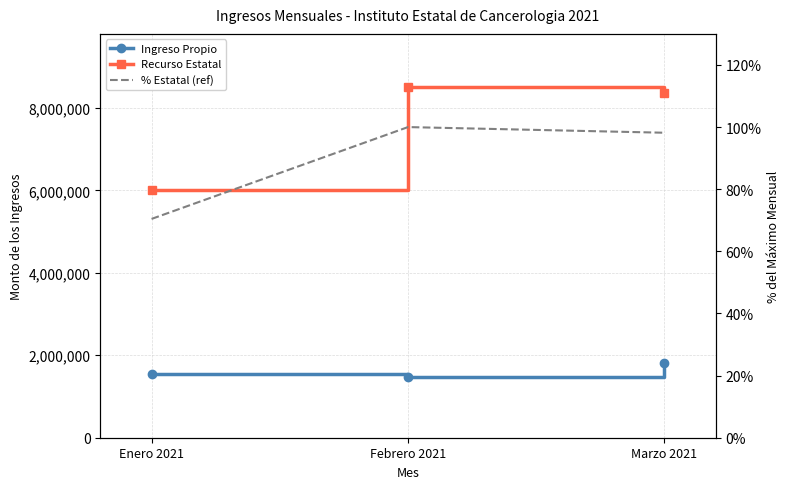

The value of % Estatal (ref) at Febrero 2021 is 100.0. True or false?

True